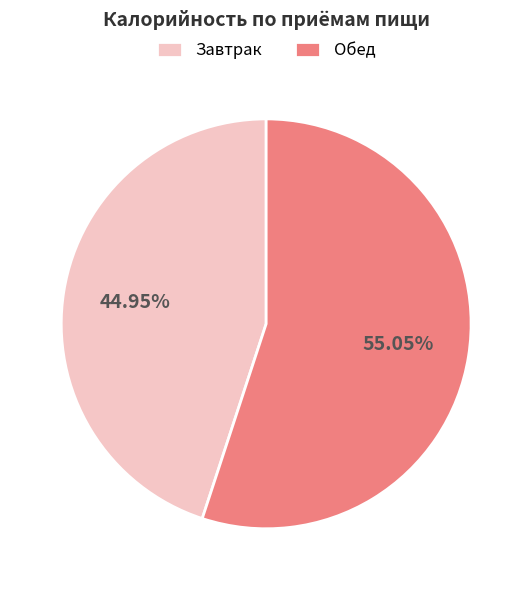

What is the ratio of the value at Обед to the value at Завтрак?

1.2